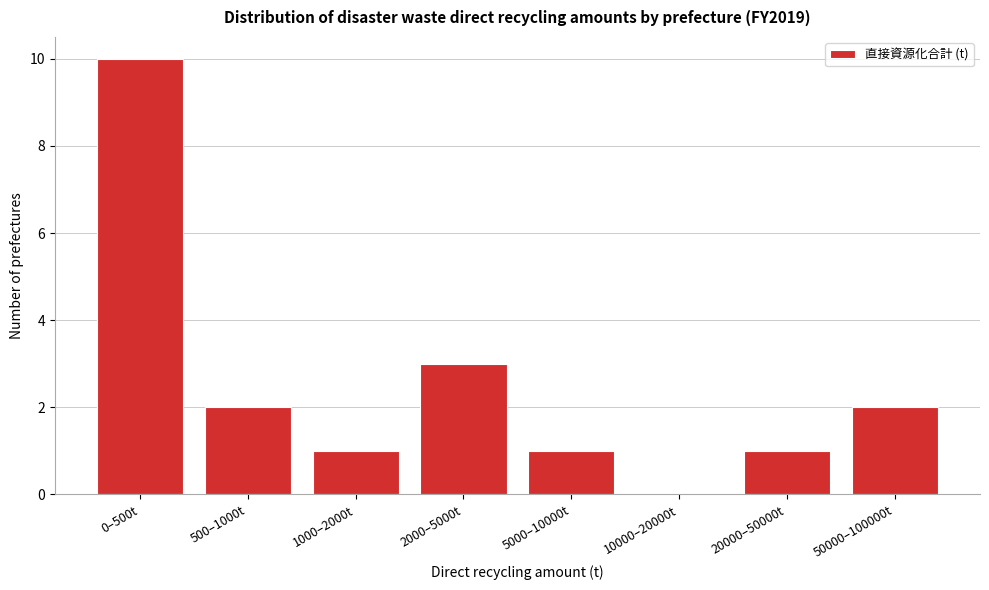

Reading left to right, list all the values displayed in this chart.

0–500t=10	500–1000t=2	1000–2000t=1	2000–5000t=3	5000–10000t=1	10000–20000t=0	20000–50000t=1	50000–100000t=2